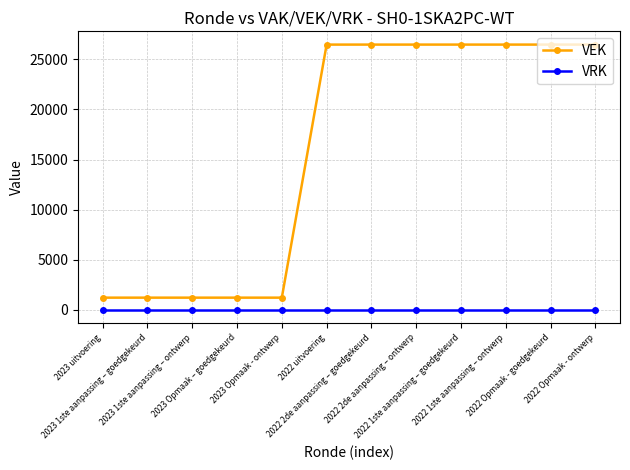

True or false: VRK and VEK intersect in this chart.

False